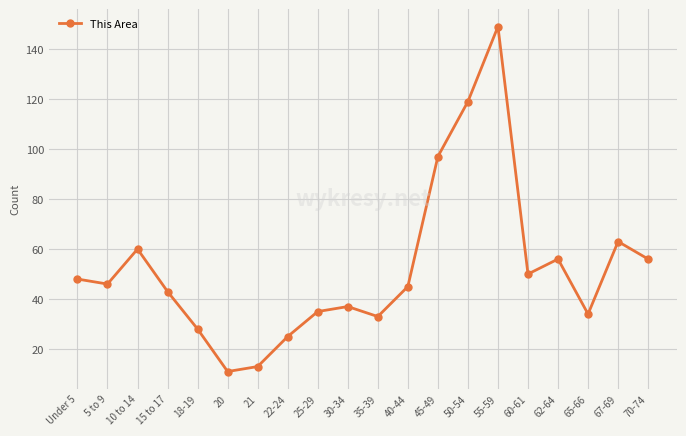

At which category does the chart reach its minimum across all series?

20